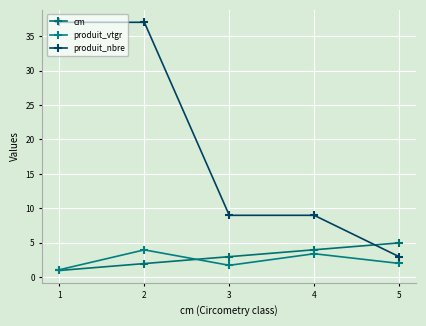

Is this an area chart (filled region under the line)?

No